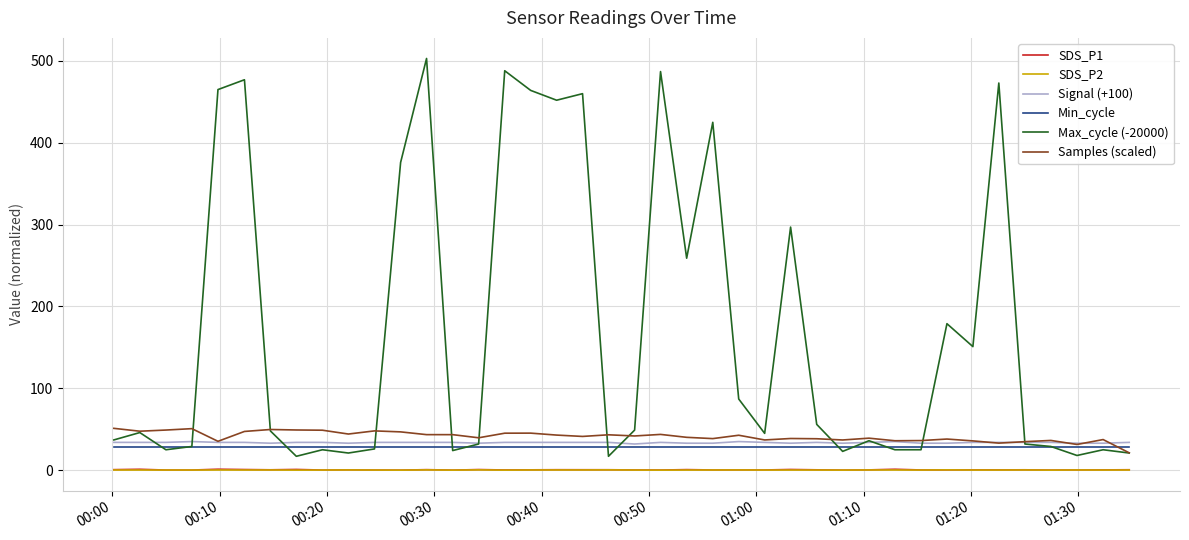

Which series has the largest total across all categories?

Max_cycle (-20000)